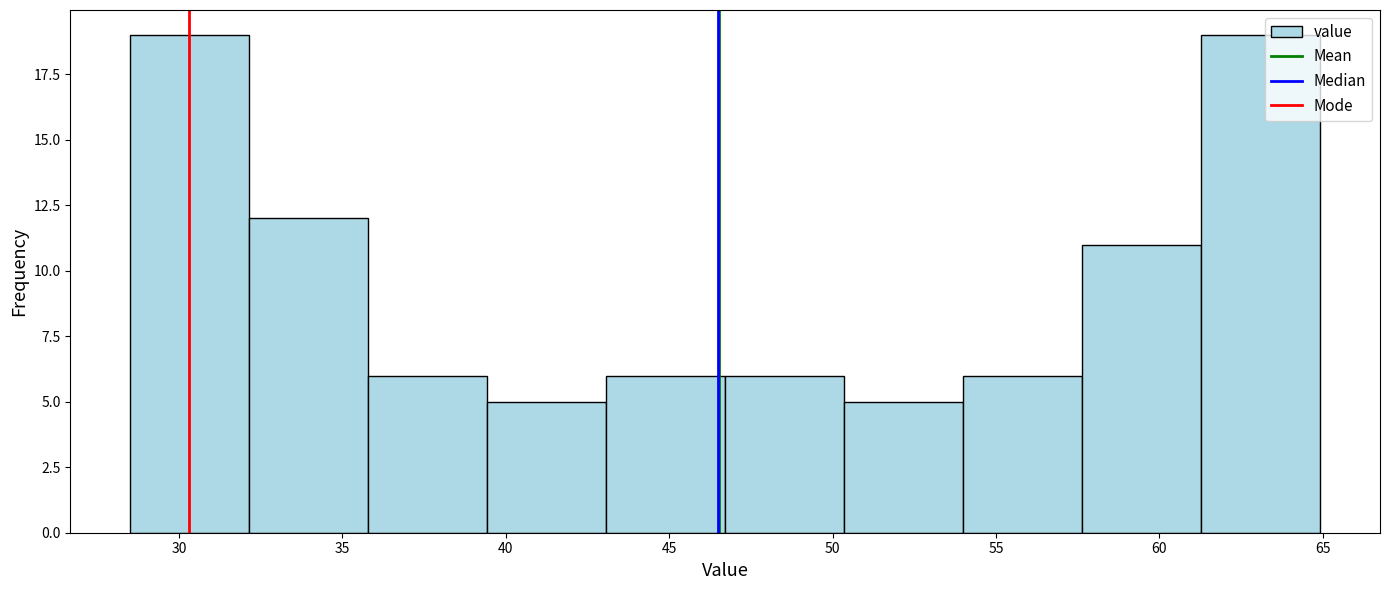

How tall is the bar that spans 50.5 to 54.0 on the x-axis? Neither the bar edges nor the heights are printed on the chart, so give them approximately, as read against the axes.

5